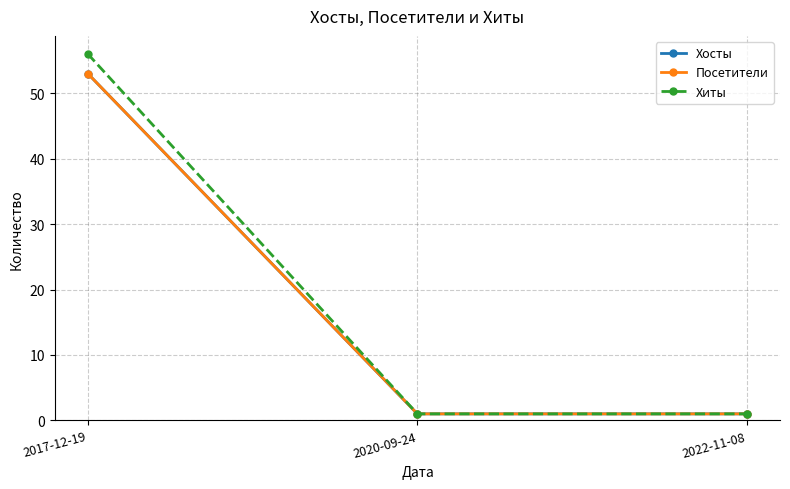

The value of Посетители at 2020-09-24 is 1. True or false?

True